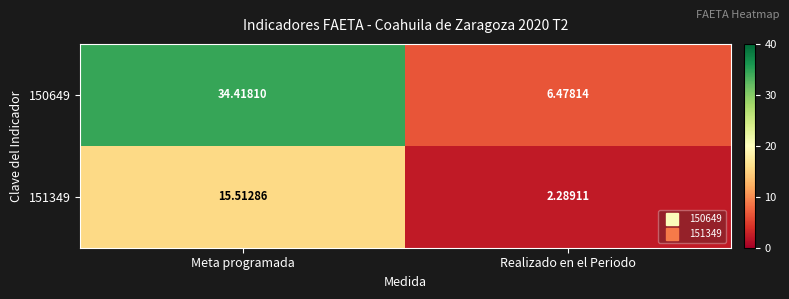

What is the minimum value shown in the chart?

2.3